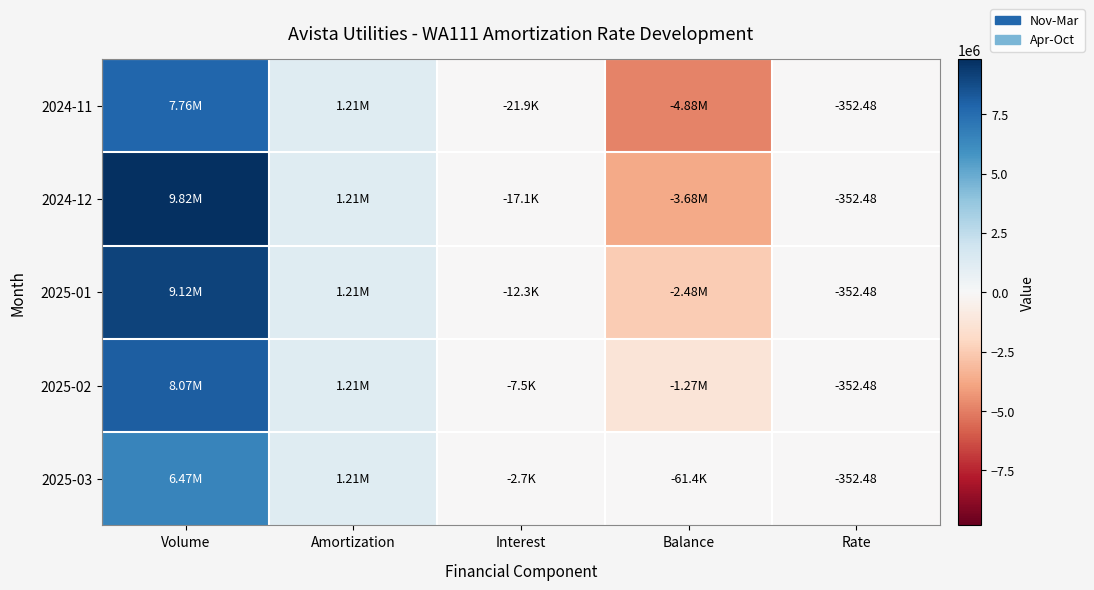

Where is 2024-12 nearest to the value 3066008?

Amortization